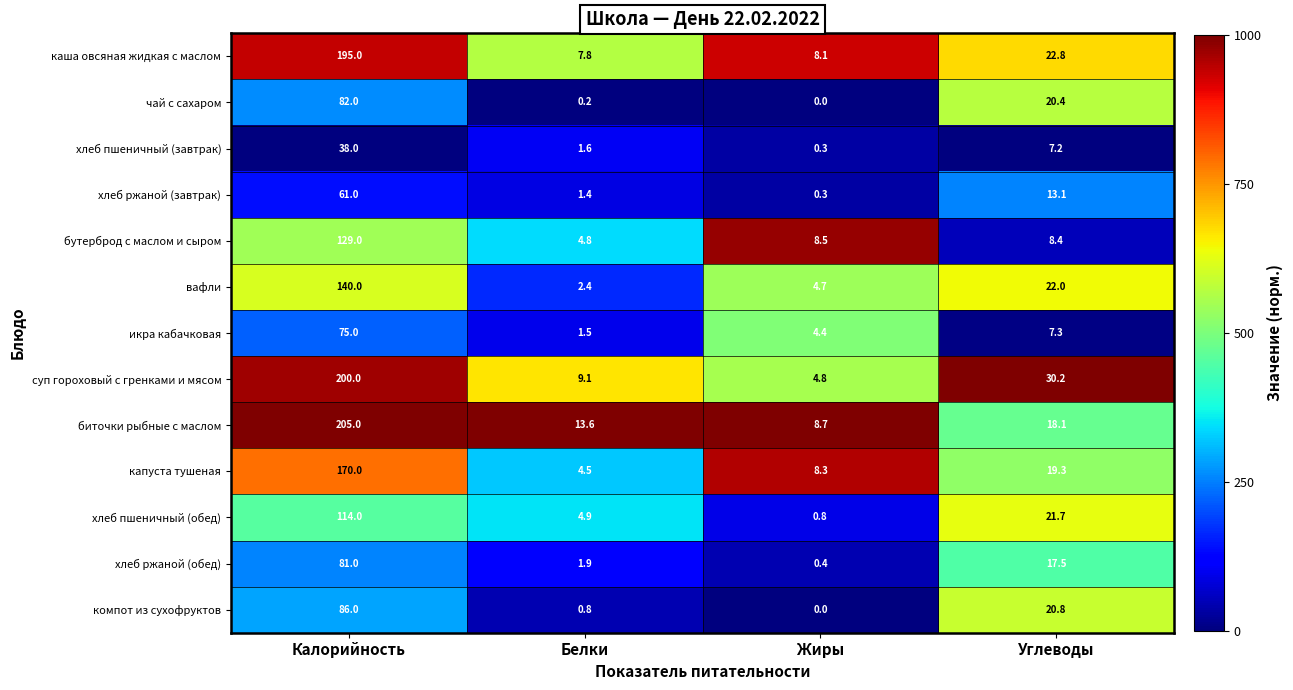

What is the total value across all series at Углеводы?

228.8